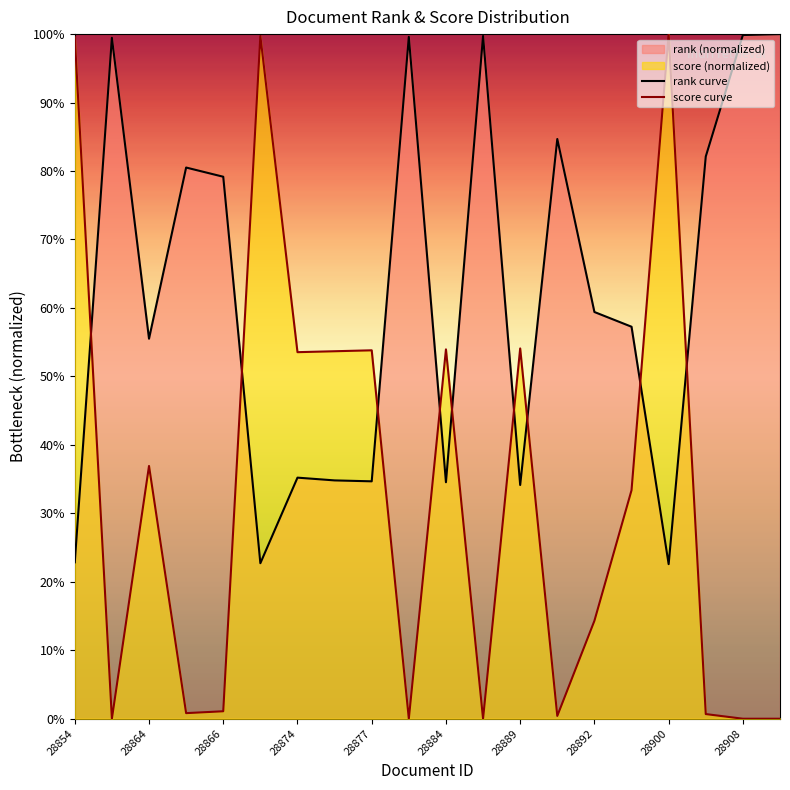

At which category is the sum across all series the highest?

28900